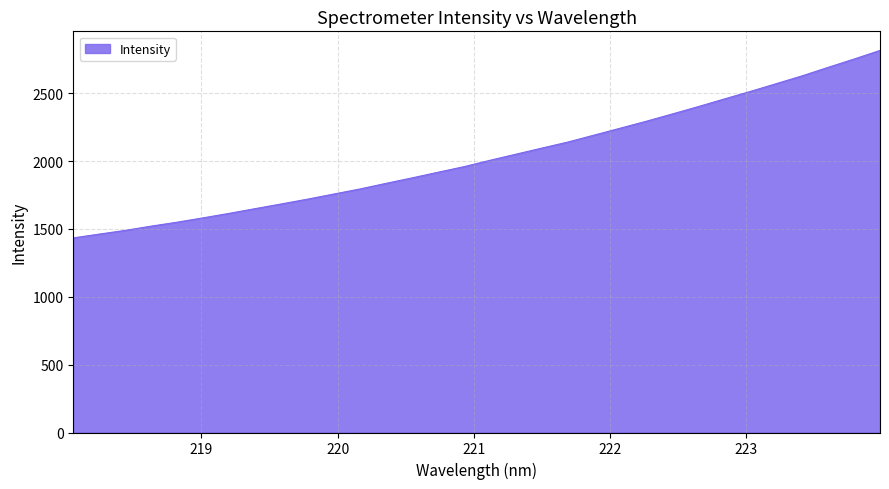

True or false: there are more than 2 points higher than both neighbors.

False